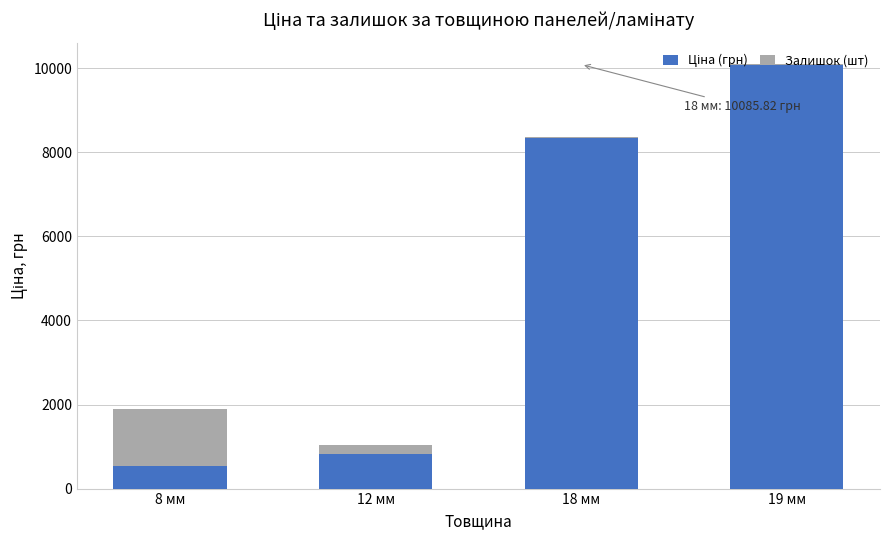

At which category is the sum across all series the highest?

19 мм